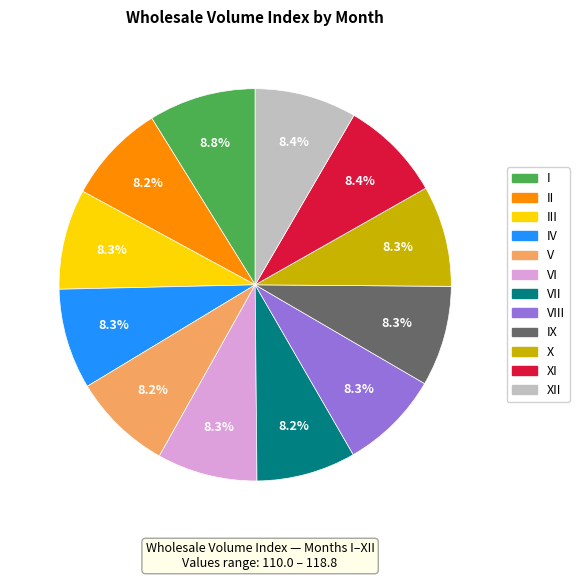

Does any single category account for the majority?

No